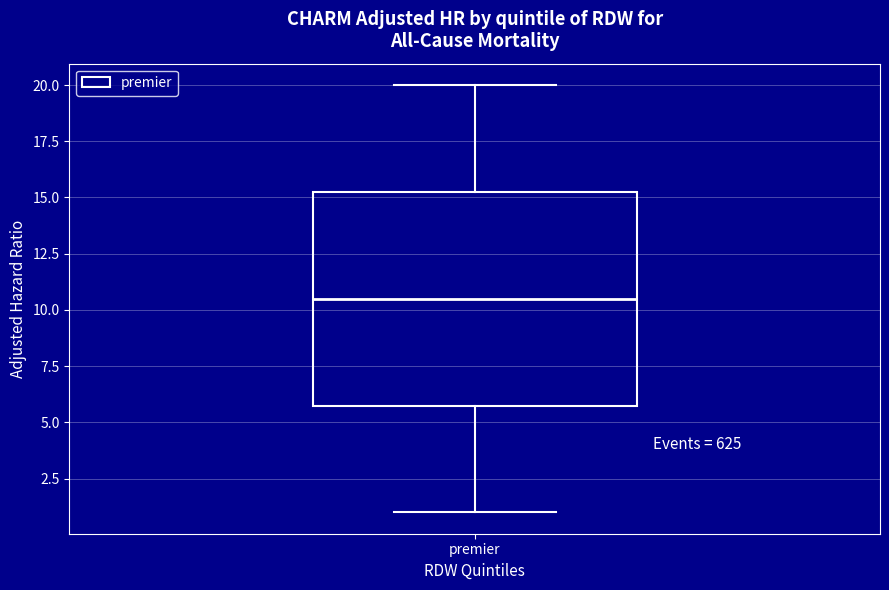

Read this box plot against the y-axis: the position of the median line, the range covered by the box, and the ends of both whiskers. The values are not printed on the chart, so give them approximately, as read against the axis.

median 10.5, box 6.0 to 15.5, whiskers 1.0 to 20.0